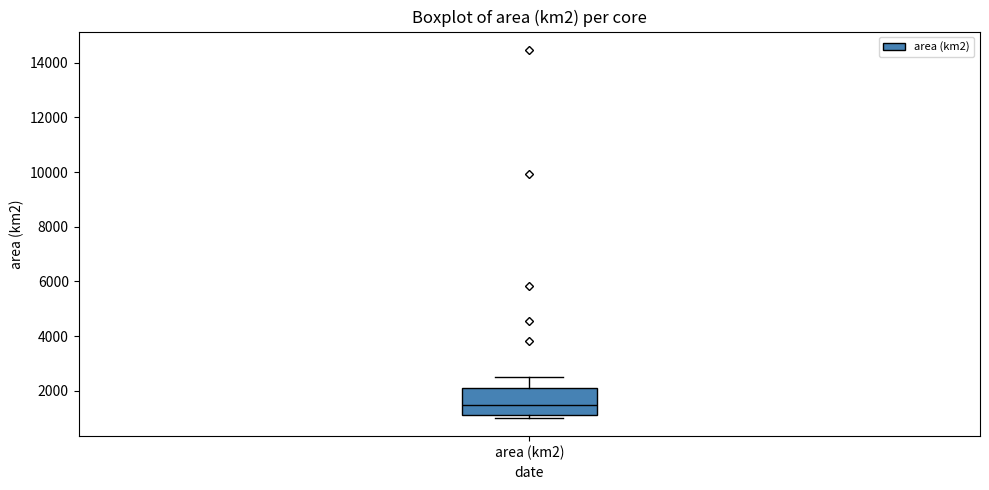

Transcribe this box plot: give where the median line is, the range the box spans, and where the two whiskers end, as read against the y-axis. The values are not printed on the chart, so give them approximately, as read against the axis.

median 1600, box 1200 to 2000, whiskers 1000 to 2400